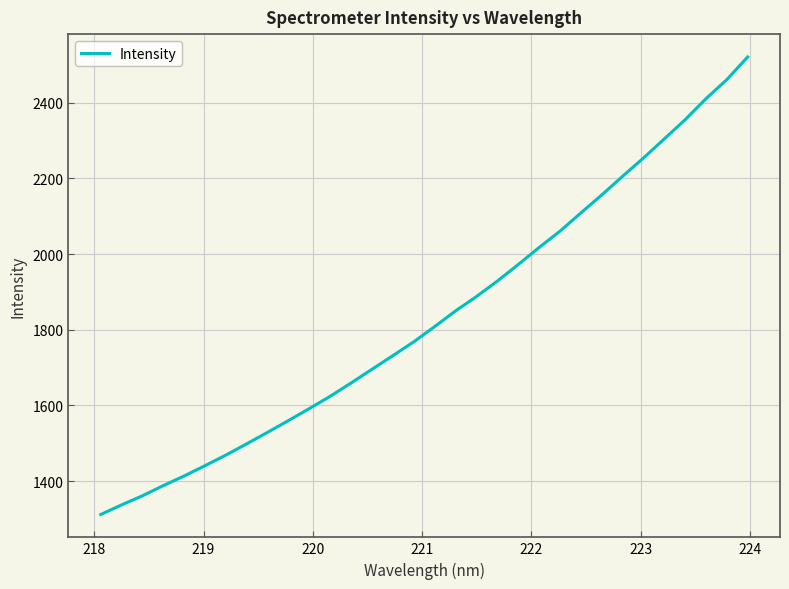

What is the maximum value shown in the chart?

2520.8